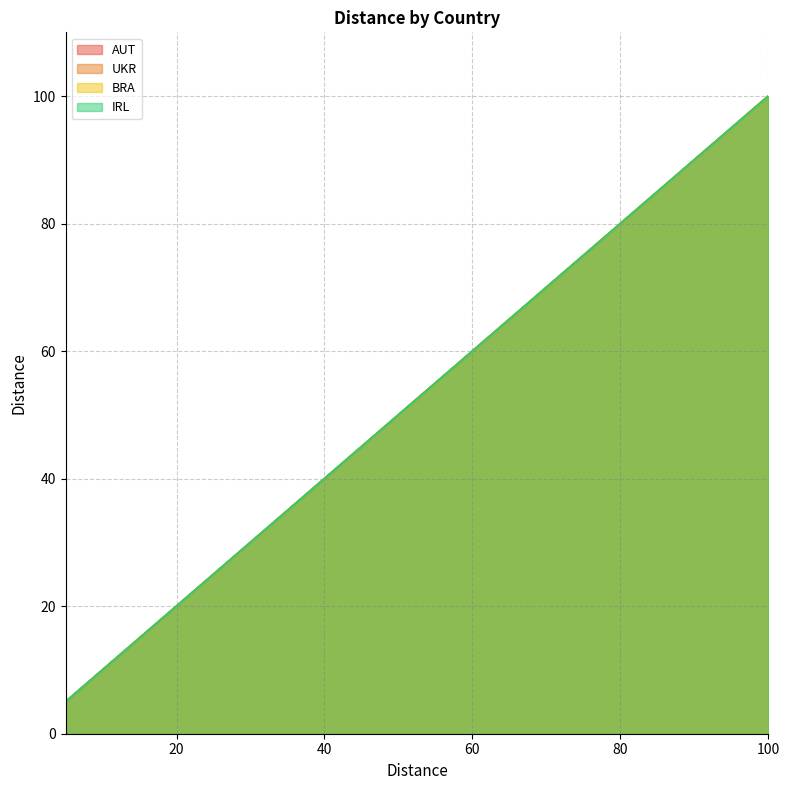

Which series changed the most between 10 and 50?

AUT